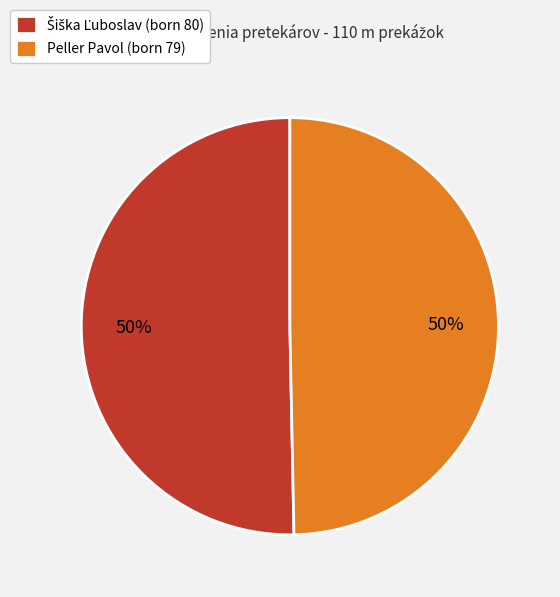

True or false: Peller Pavol (born 79) accounts for 45% of the total.

False